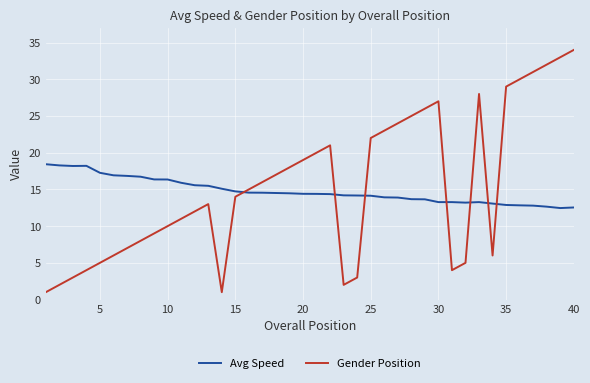

Which series has the widest spread of values?

Gender Position